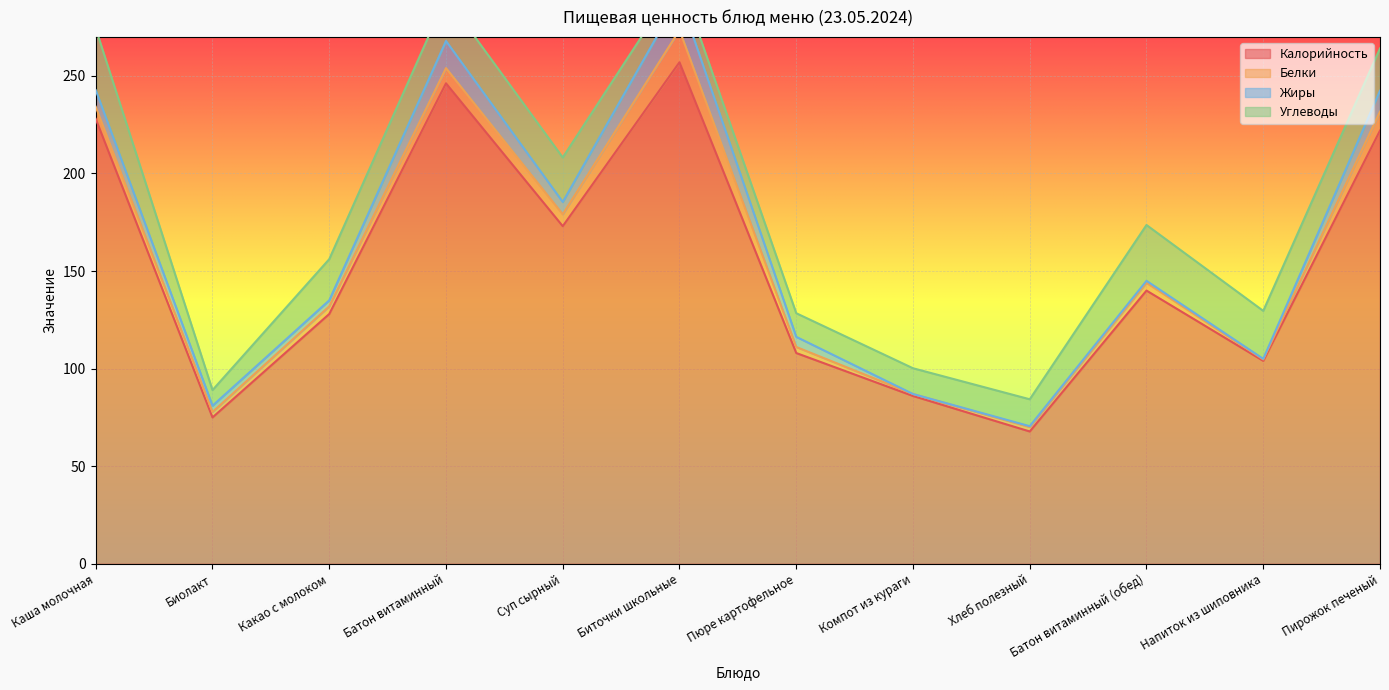

What are all the series names shown in the legend?

Калорийность, Белки, Жиры, Углеводы